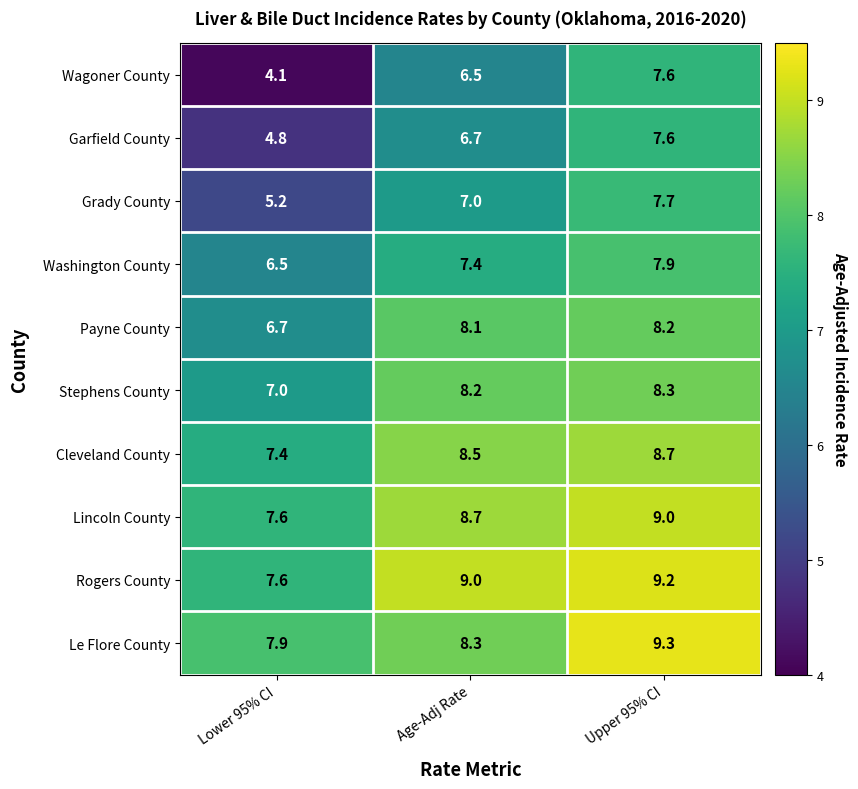

Which label corresponds to the largest value in the chart?

Upper 95% CI